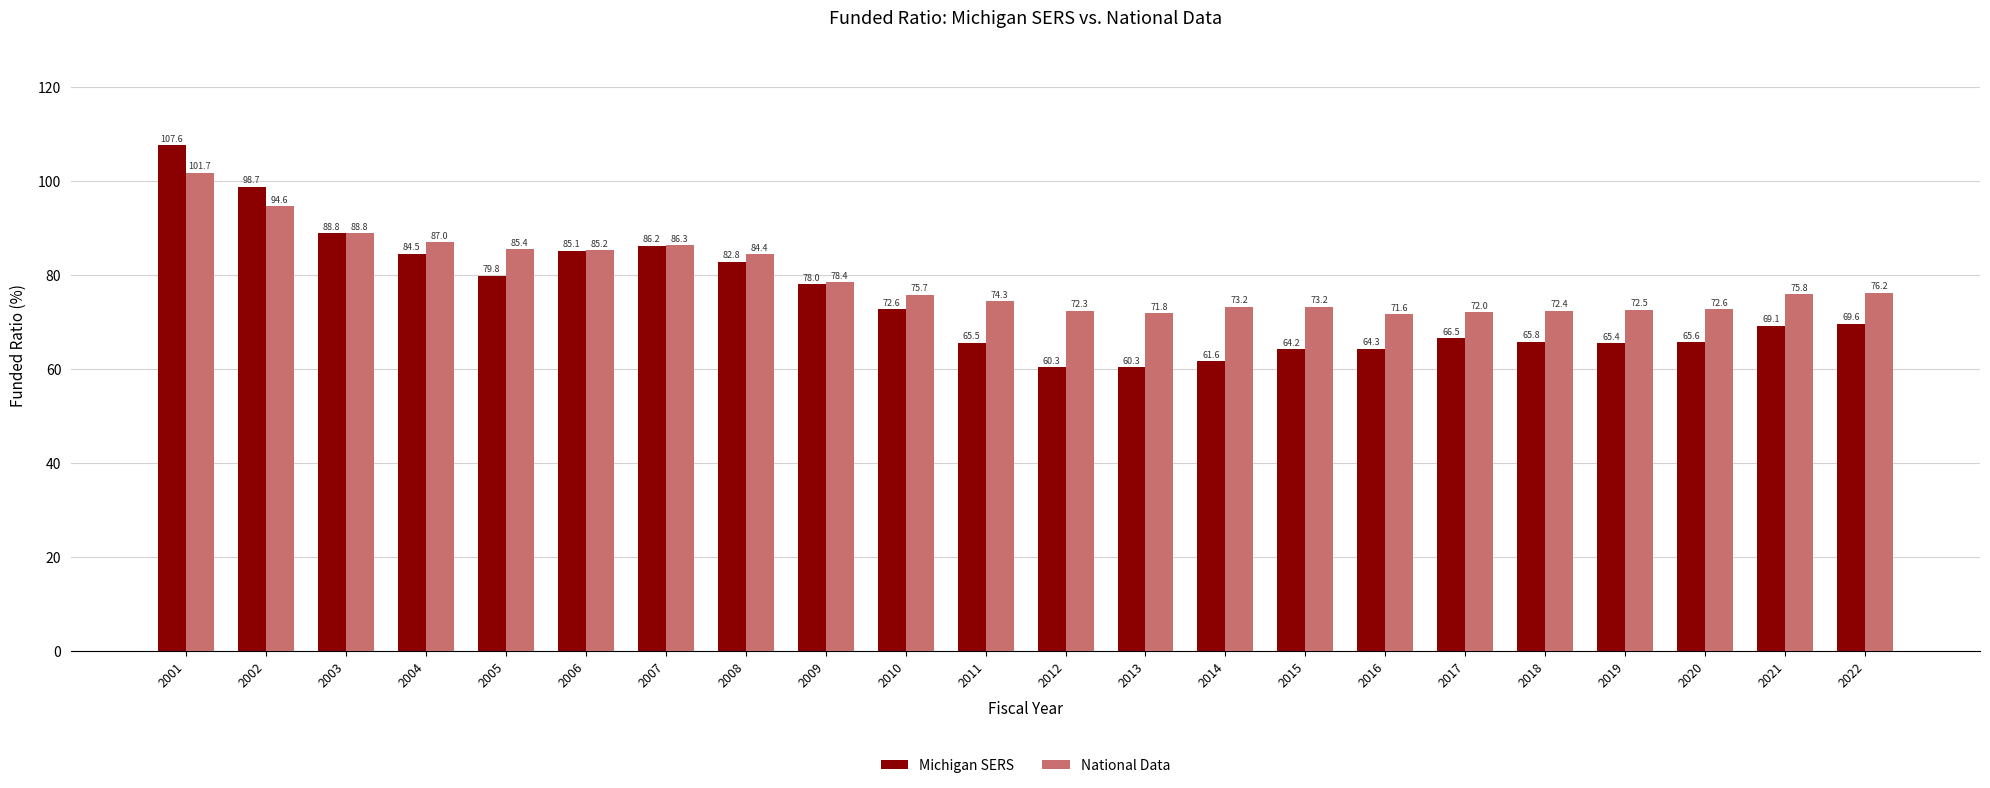

At which label does National Data reach its peak?

2001